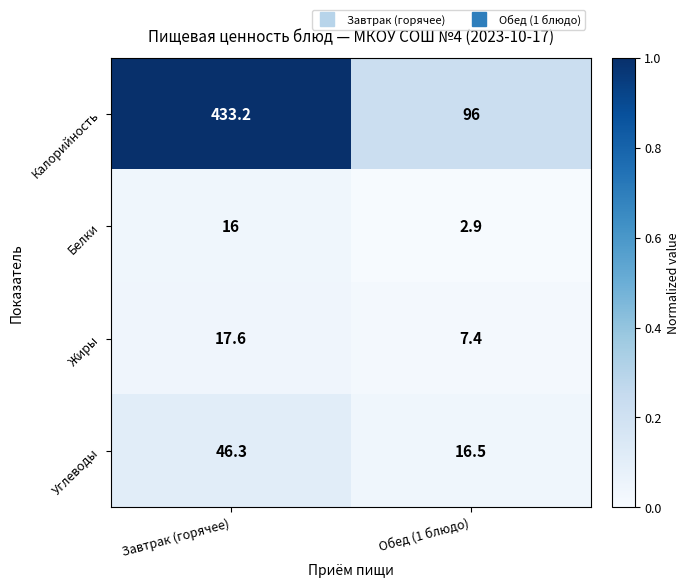

What is the difference between the Углеводы values at Обед (1 блюдо) and Завтрак (горячее)?

29.8